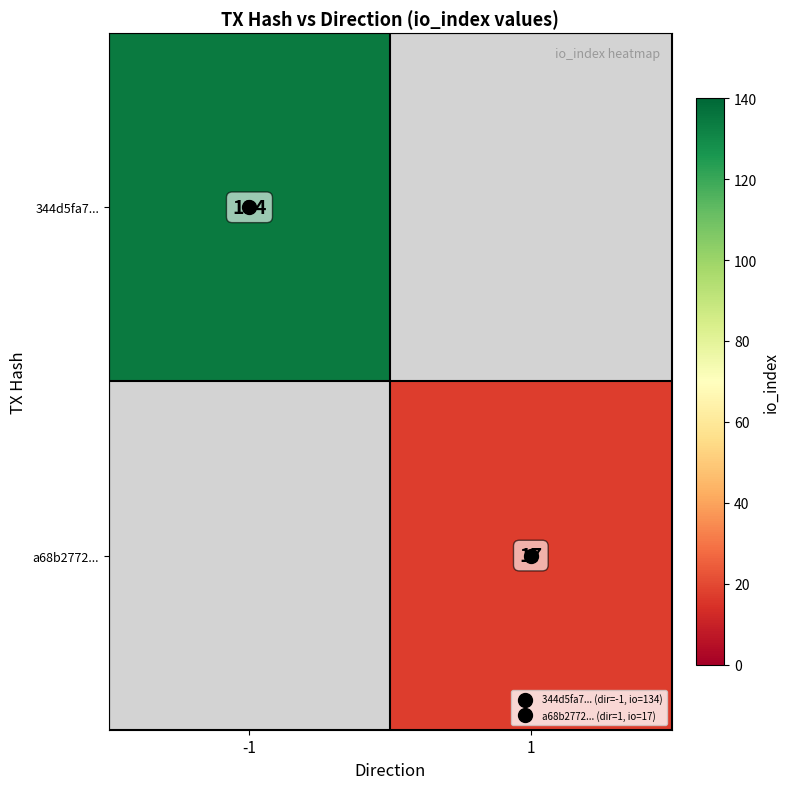

What is the smallest value displayed?

17.0